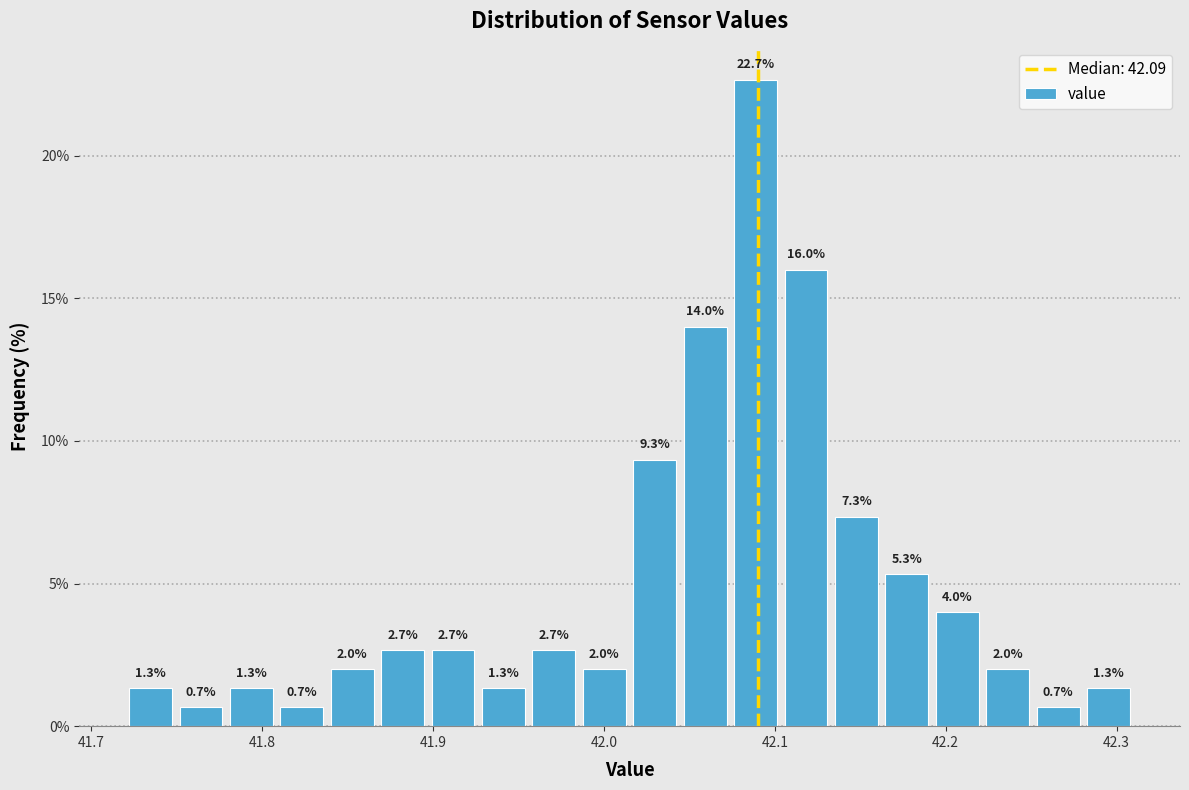

Read against the x-axis, roughly where is the centre of the tallest bar?

42.09